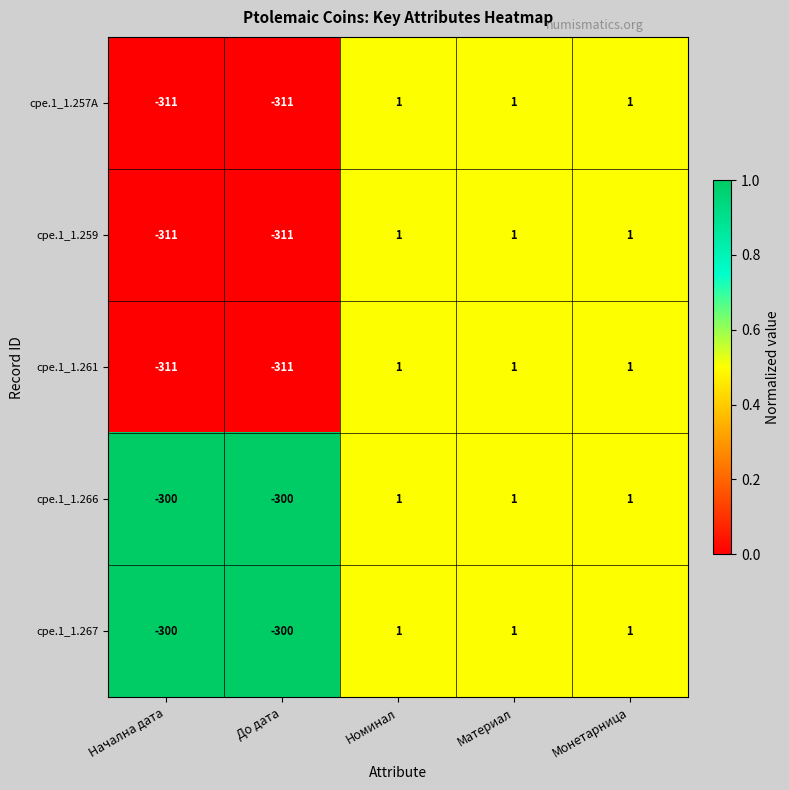

How many categories are shown in the chart?

5